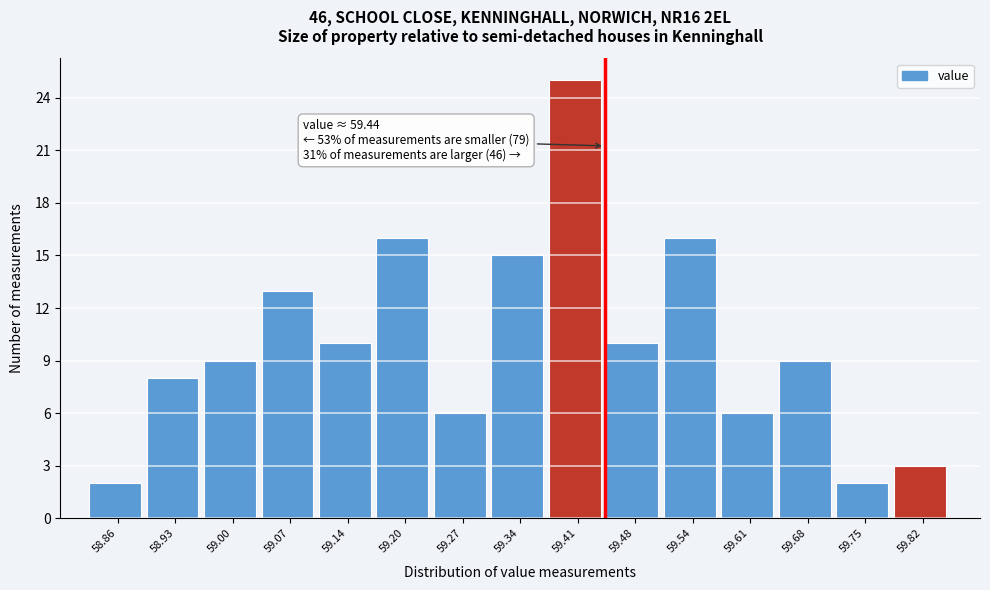

Which range on the x-axis has the tallest bar?

59.374 to 59.442